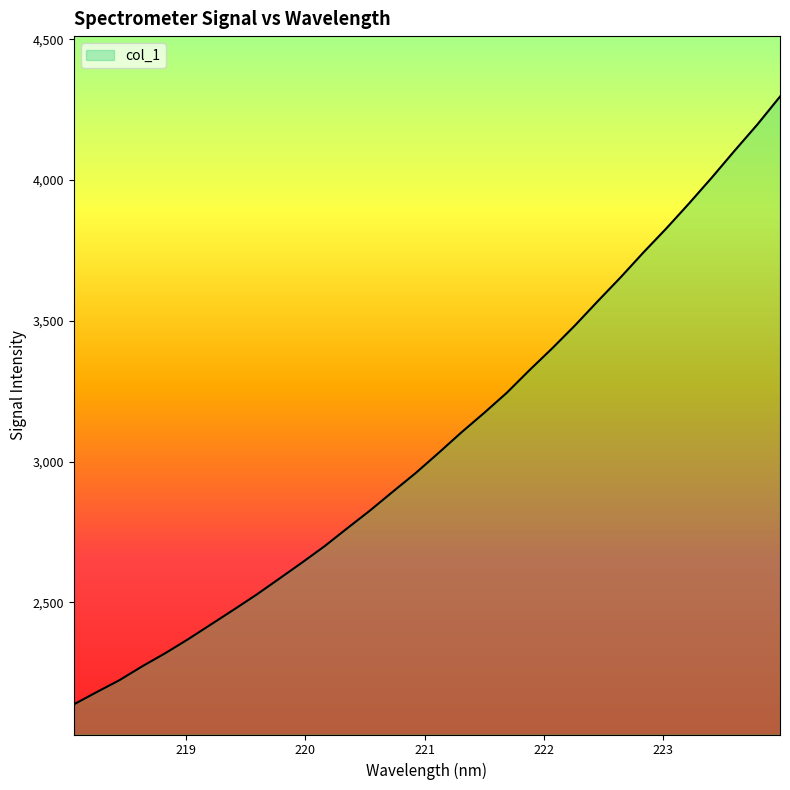

What is the minimum value shown in the chart?

2137.6